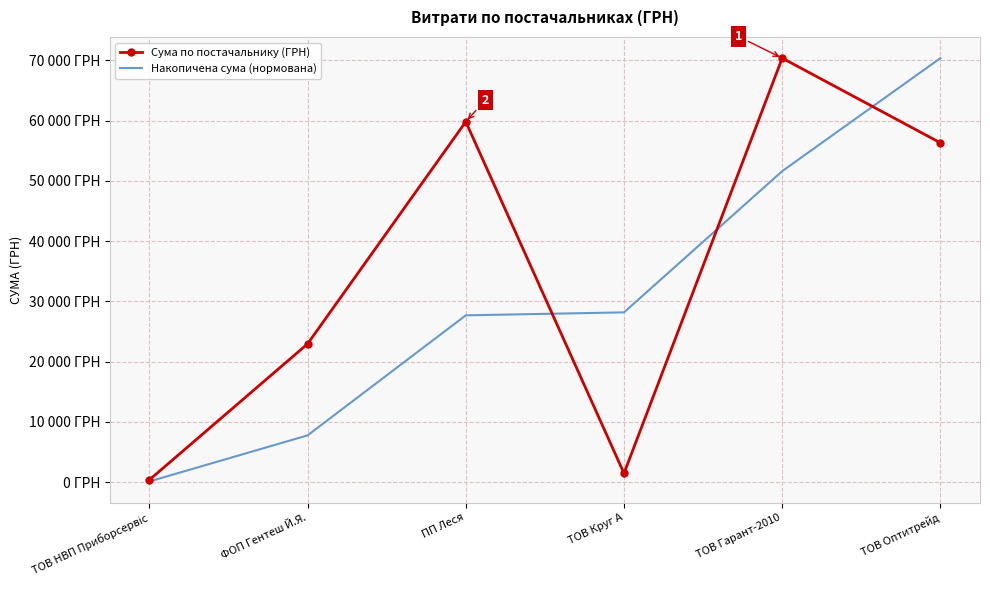

Which has a higher value, ТОВ Круг А or ФОП Гентеш Й.Я.?

ФОП Гентеш Й.Я.